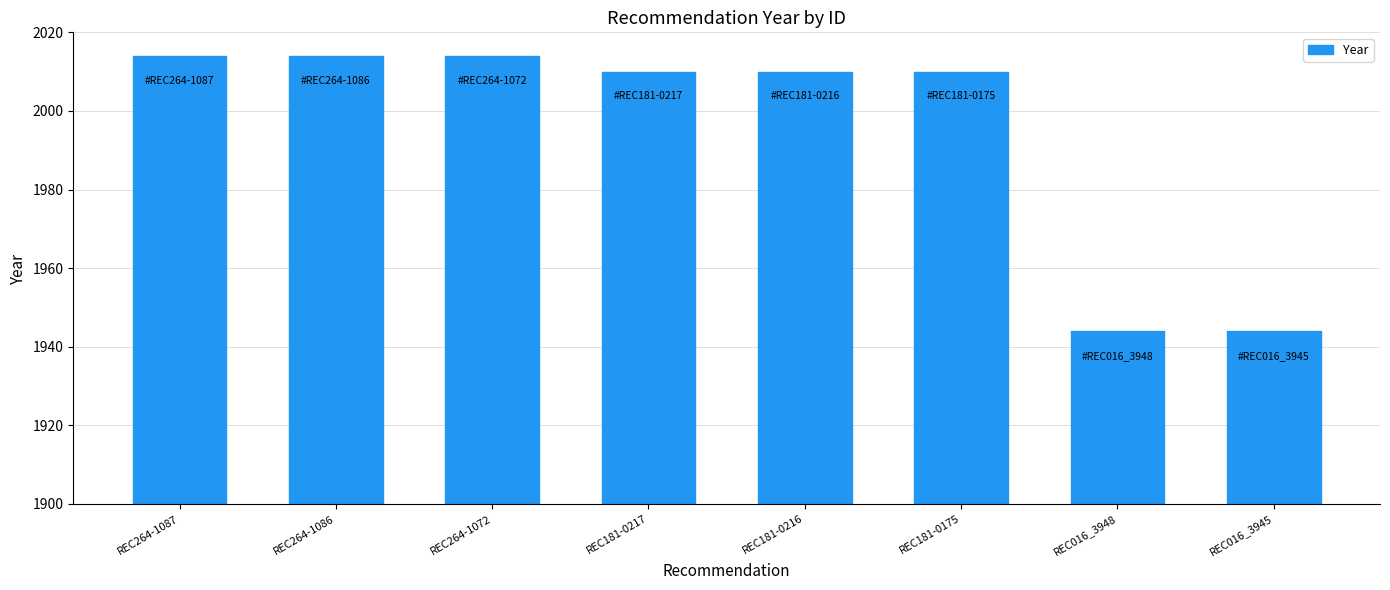

What position from the left is REC016_3948?

7